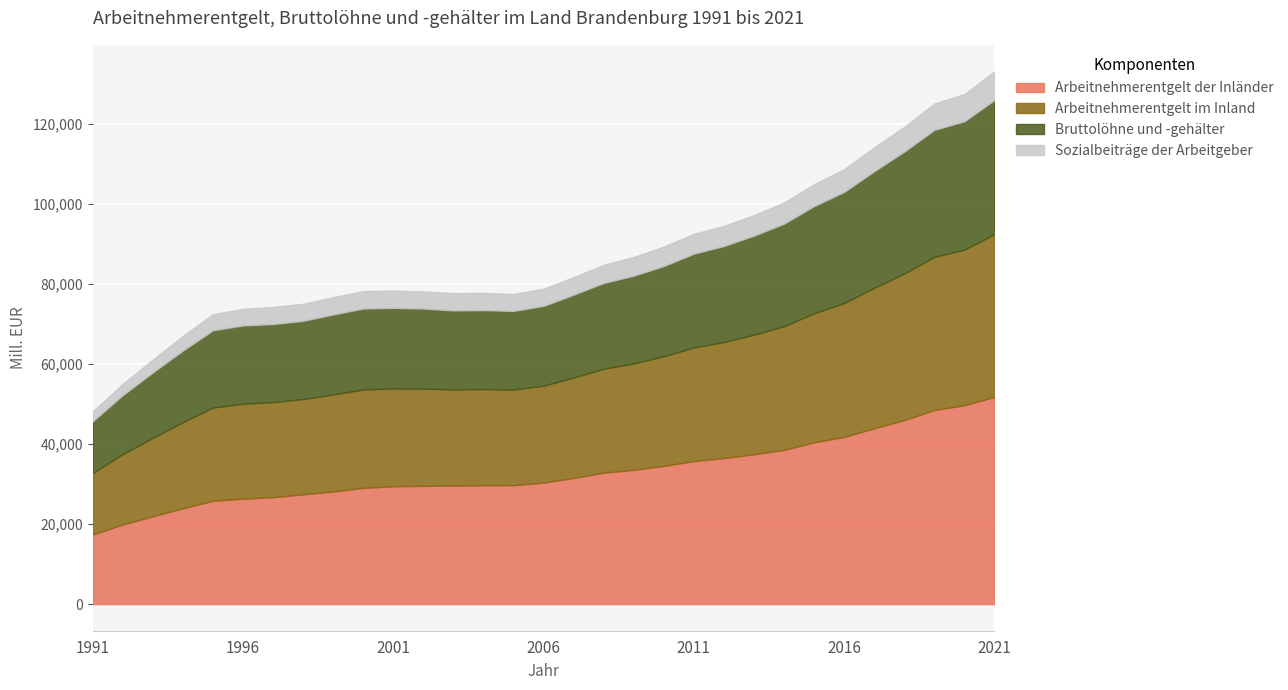

What is the difference between the maximum and minimum values in the Sozialbeiträge der Arbeitgeber (Mill. EUR) series?

4690.0